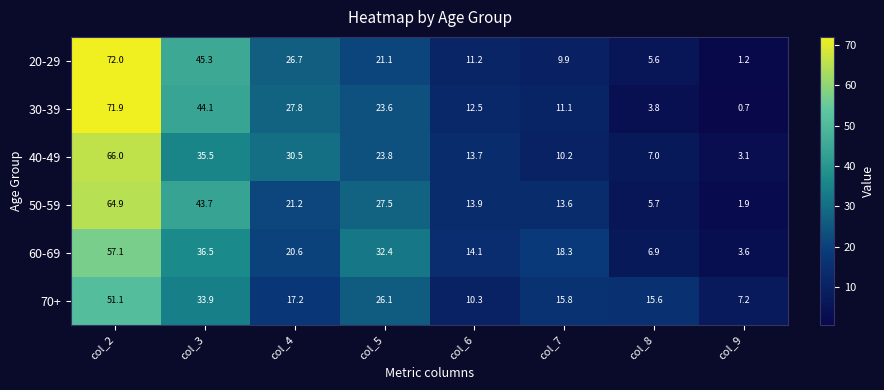

How many data points does each series have?

8